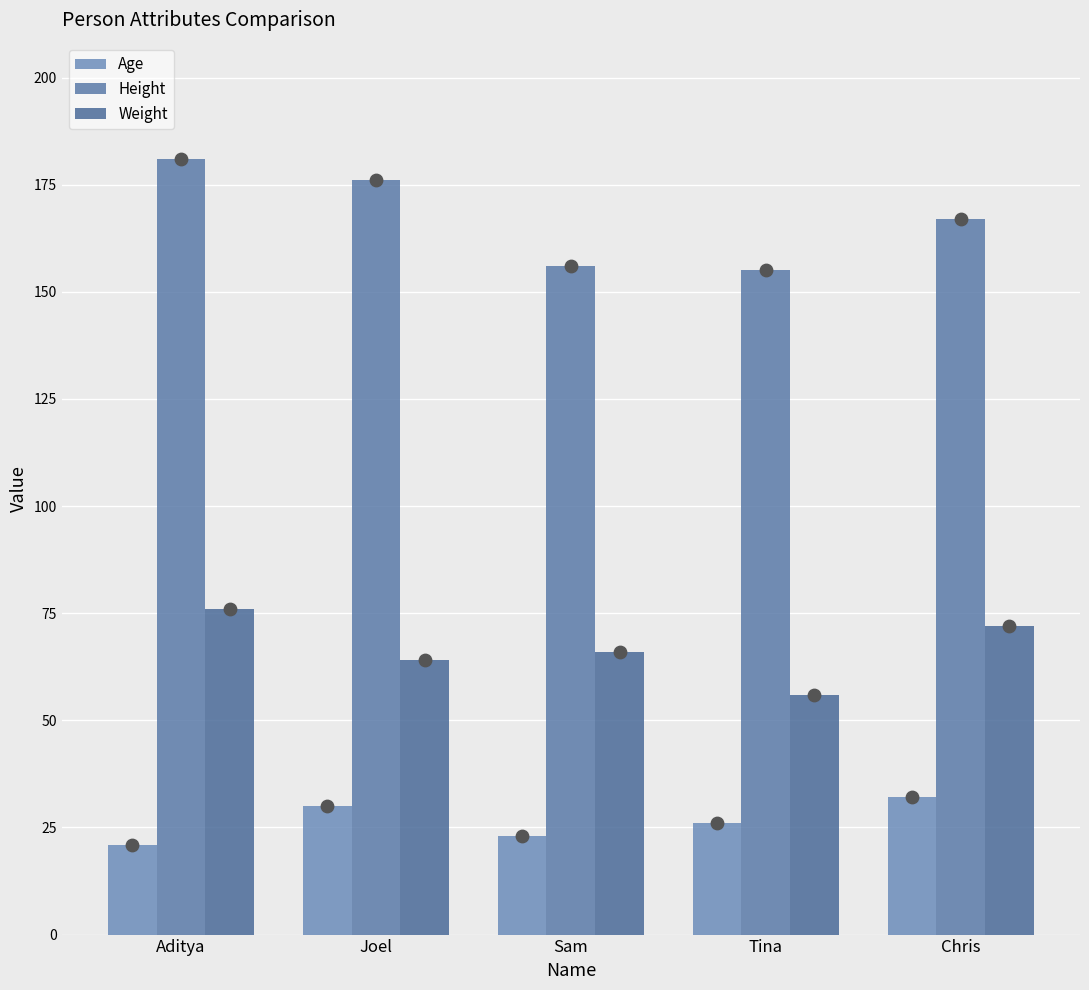

Is the value of Weight at Sam greater than the value of Height at Aditya?

No